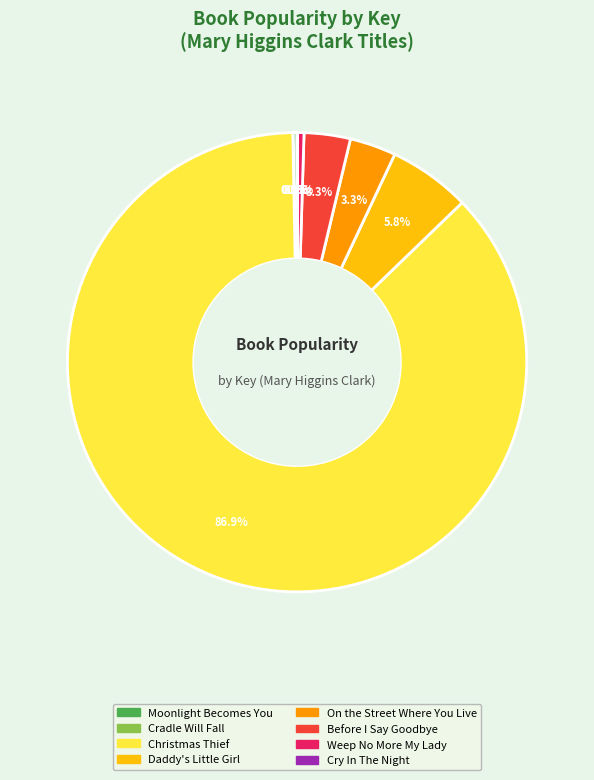

Between Before I Say Goodbye and Christmas Thief, which is larger?

Christmas Thief